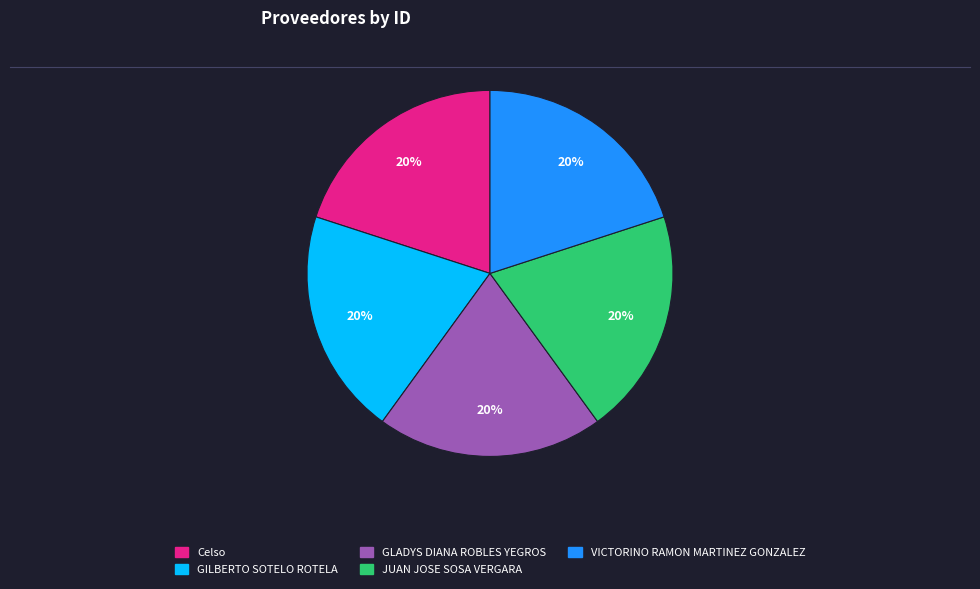

Is it true that Celso is 33% of the pie?

False